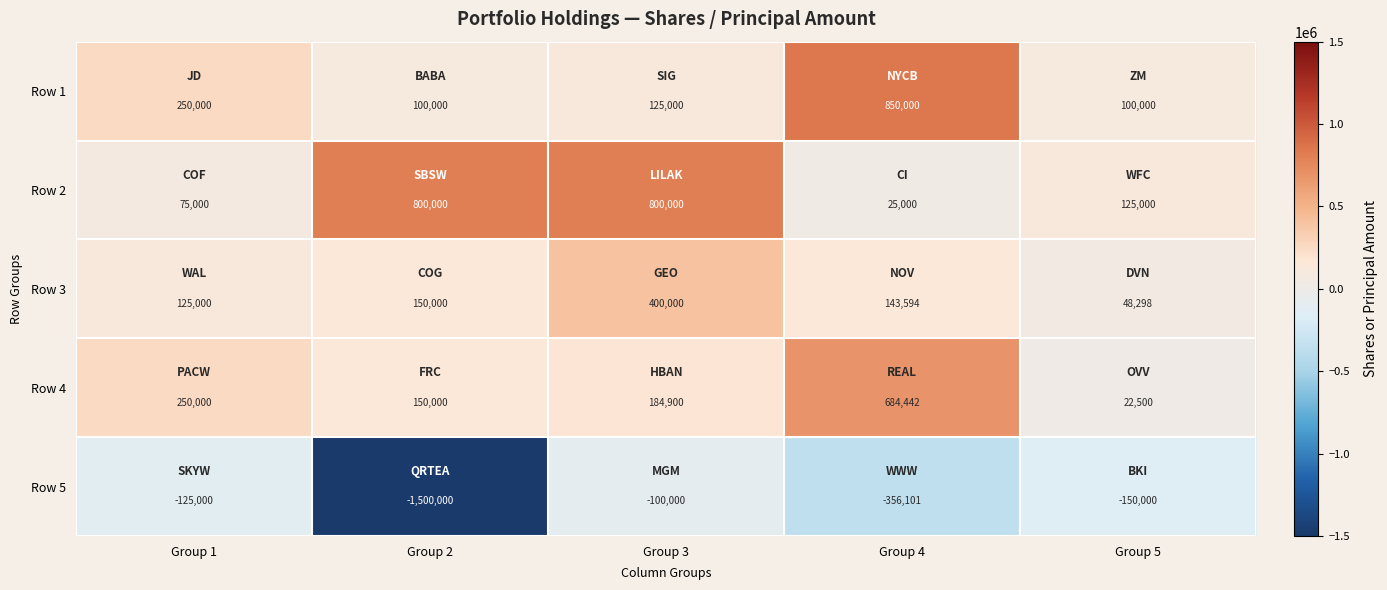

What is the minimum value for Row 5?

-1500000